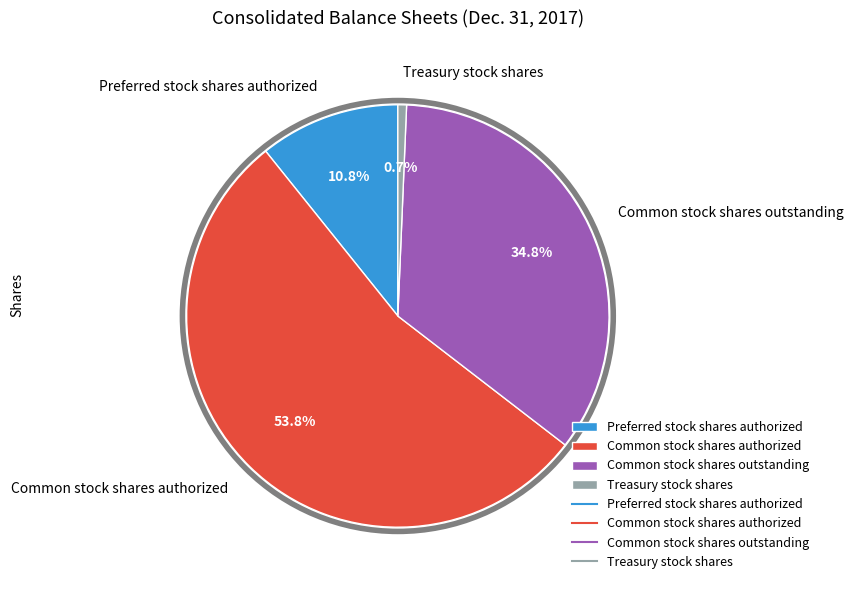

To the nearest percent, what percentage of the pie is Preferred stock shares authorized?

11%